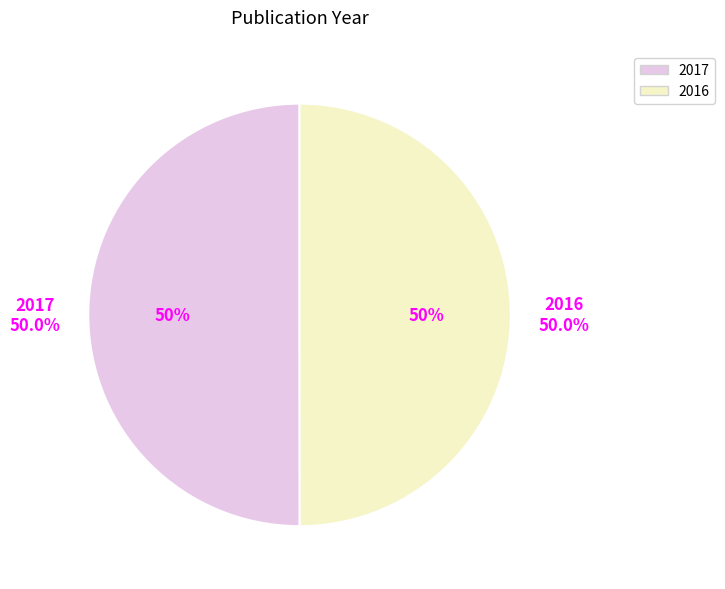

Rank the categories by value from highest to lowest.

2017, 2016